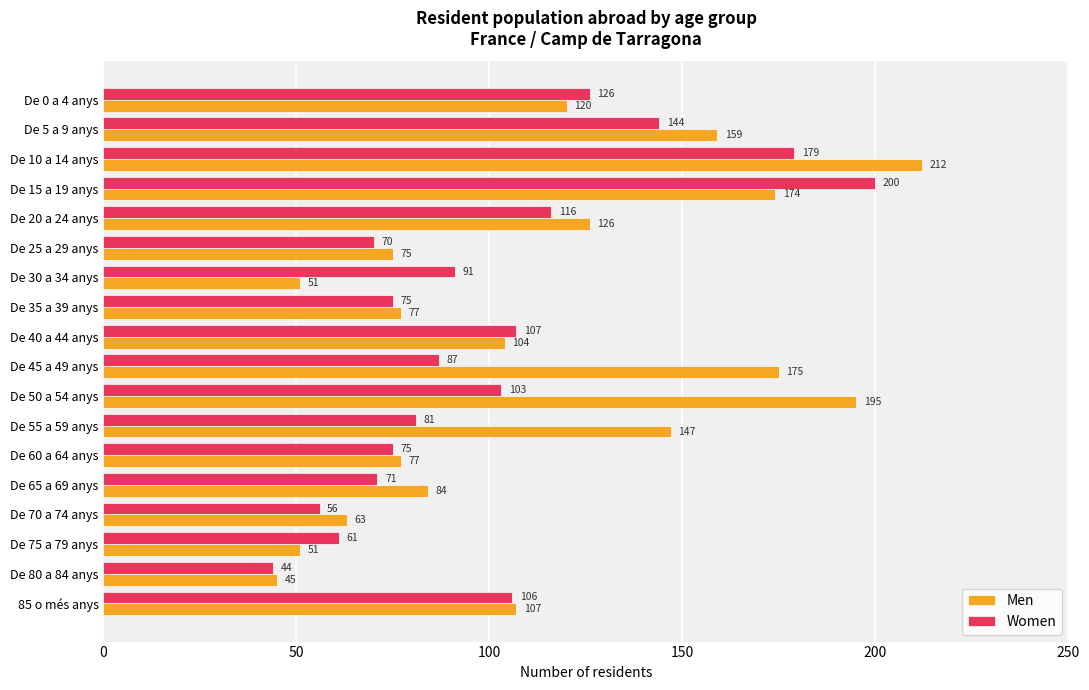

What is the approximate value of Men at De 65 a 69 anys, to the nearest 50?

100